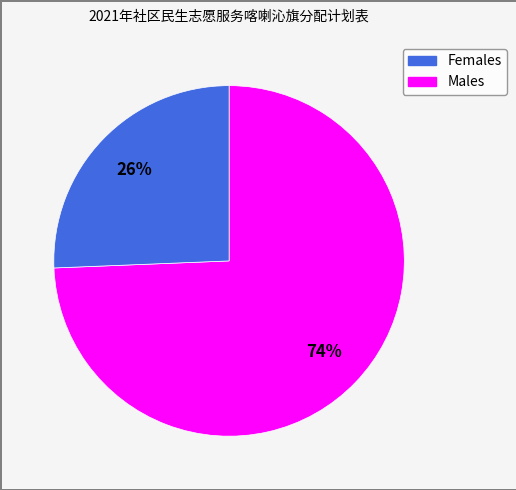

Does any single category account for the majority?

Yes